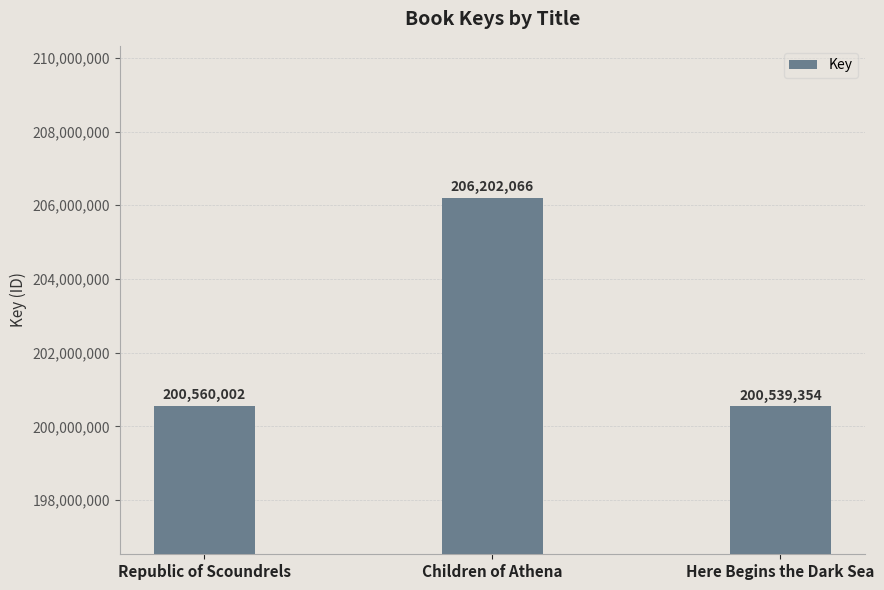

Is it true that the value at Children of Athena is 311293845?

False